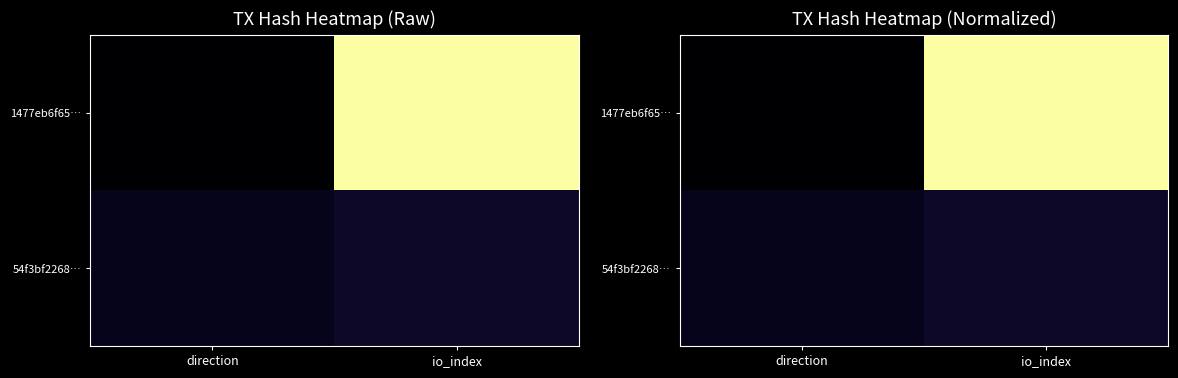

Which series has the widest spread of values?

1477eb6f65…